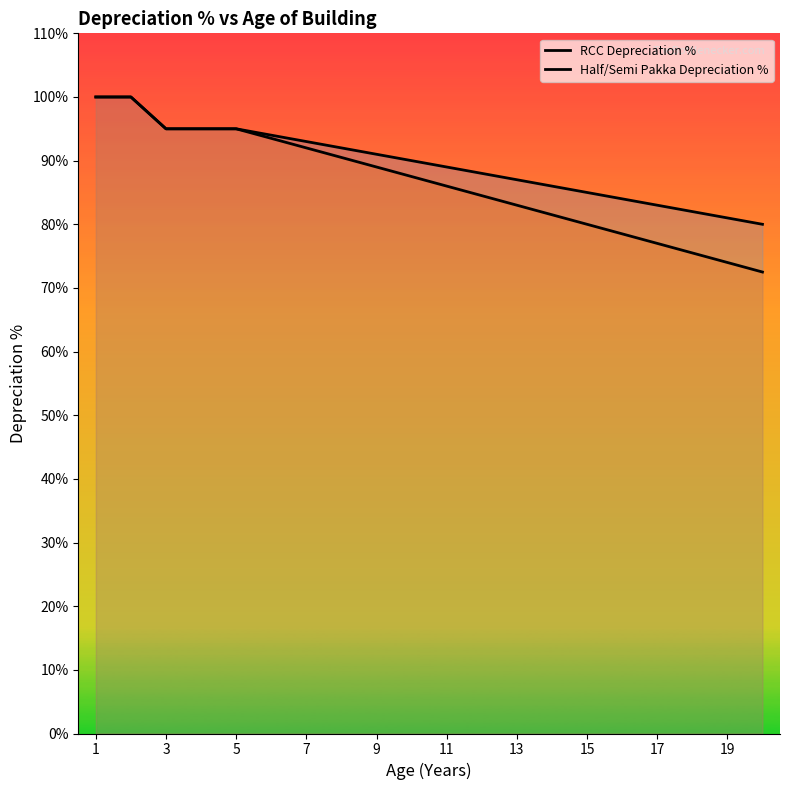

How many lines are shown in the chart?

2